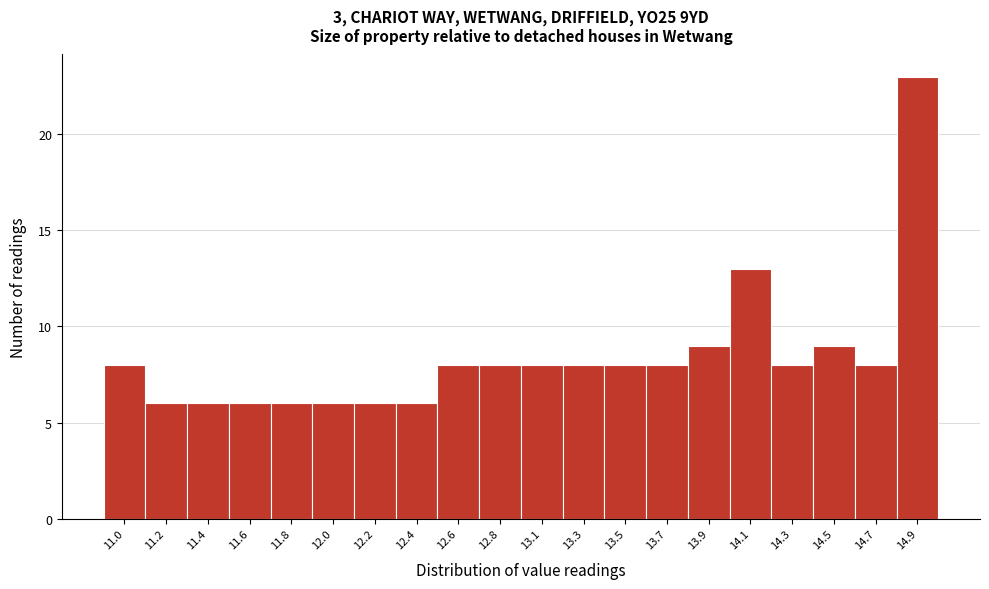

Reading right to left, transcribe all the data shown in this chart.

23	8	9	8	13	9	8	8	8	8	8	8	6	6	6	6	6	6	6	8